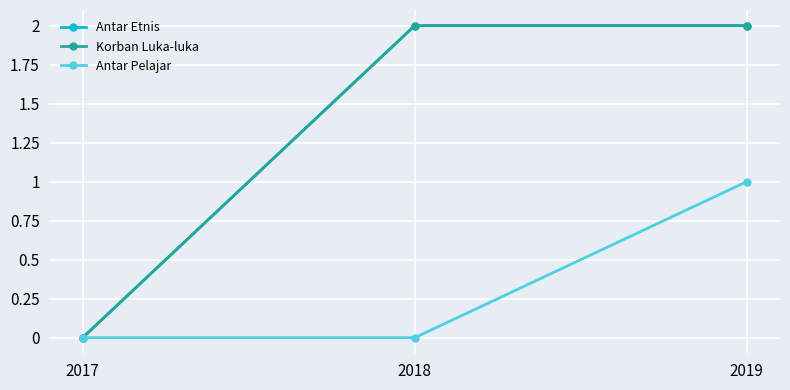

Is this an area chart (filled region under the line)?

No